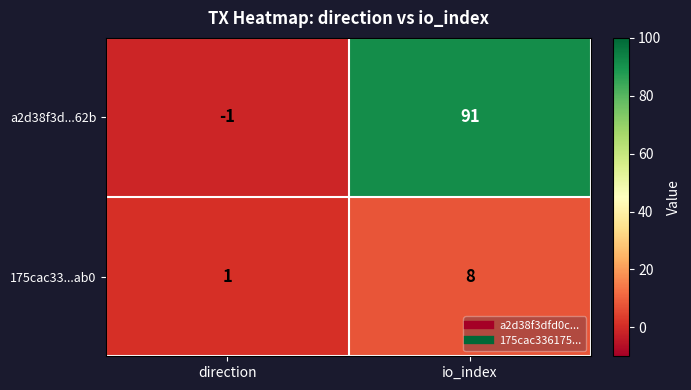

The a2d38f3d...62b series shows -1 at direction. True or false?

True